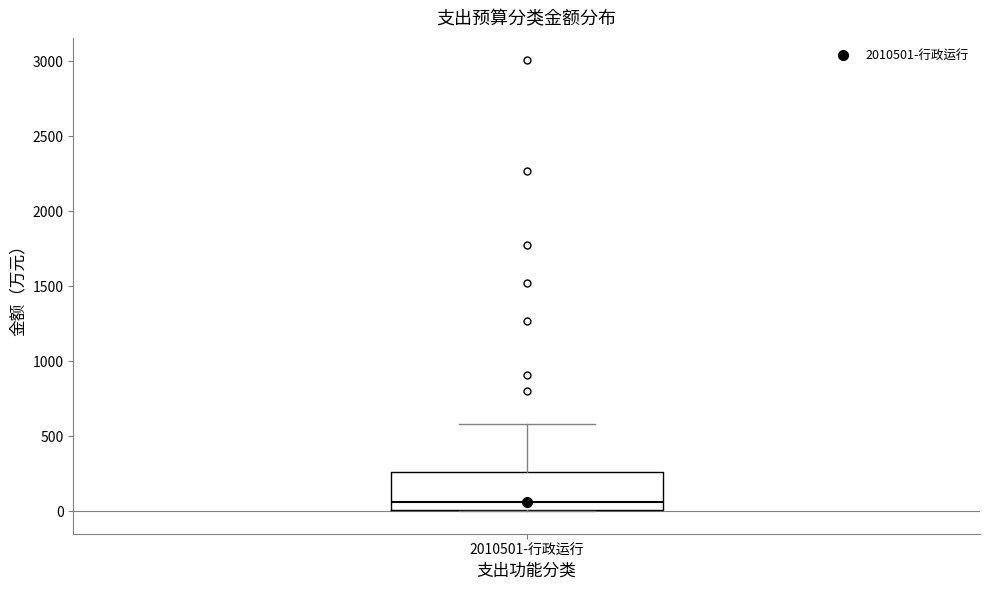

Transcribe this box plot: give where the median line is, the range the box spans, and where the two whiskers end, as read against the y-axis. The values are not printed on the chart, so give them approximately, as read against the axis.

median 50, box 0 to 250, whiskers 0 to 600